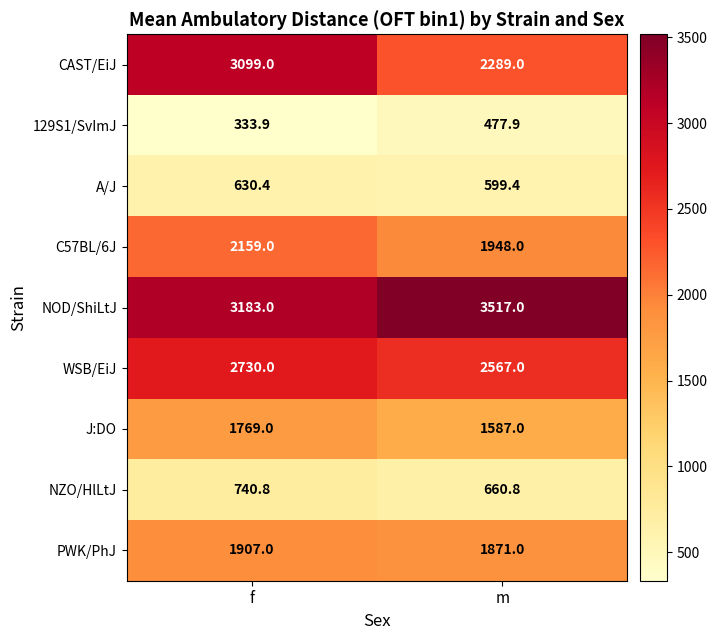

What is the sum of all J:DO values?

3356.0